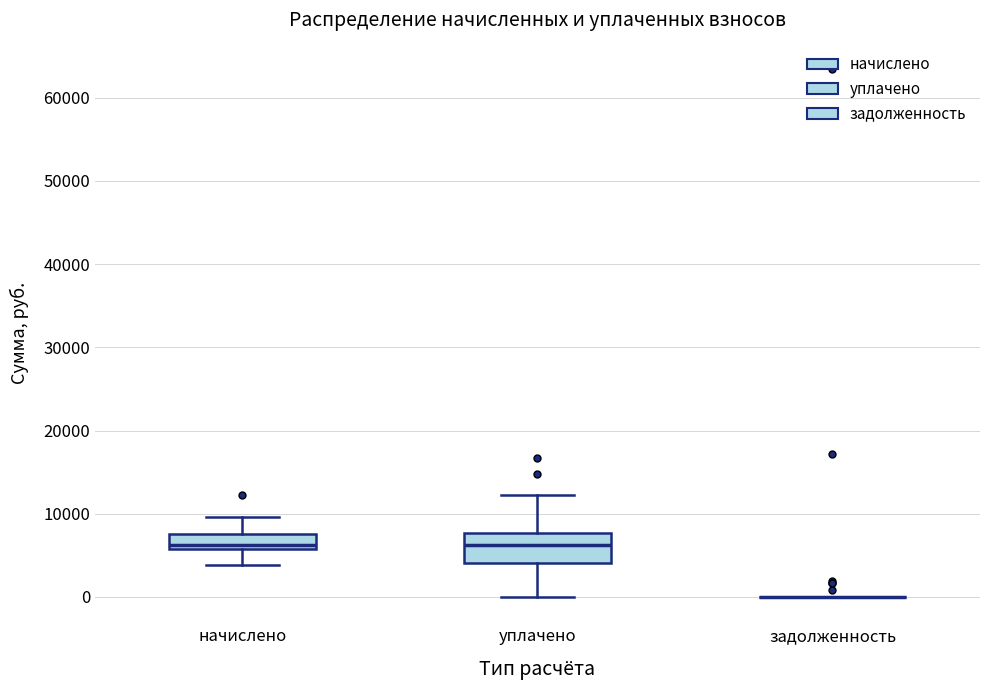

Reading left to right, transcribe this box plot: for each box, give where its median line is, the range the box spans, and where its two whiskers end, as read against the y-axis. The values are not printed on the chart, so give them approximately, as read against the axis.

начислено: median 6000 (just above the box's lower edge), box 6000 to 8000, whiskers 4000 to 10000
уплачено: median 6000, box 4000 to 8000, whiskers 0 to 12000
задолженность: box collapsed to a line at 0, whiskers 0 to 0